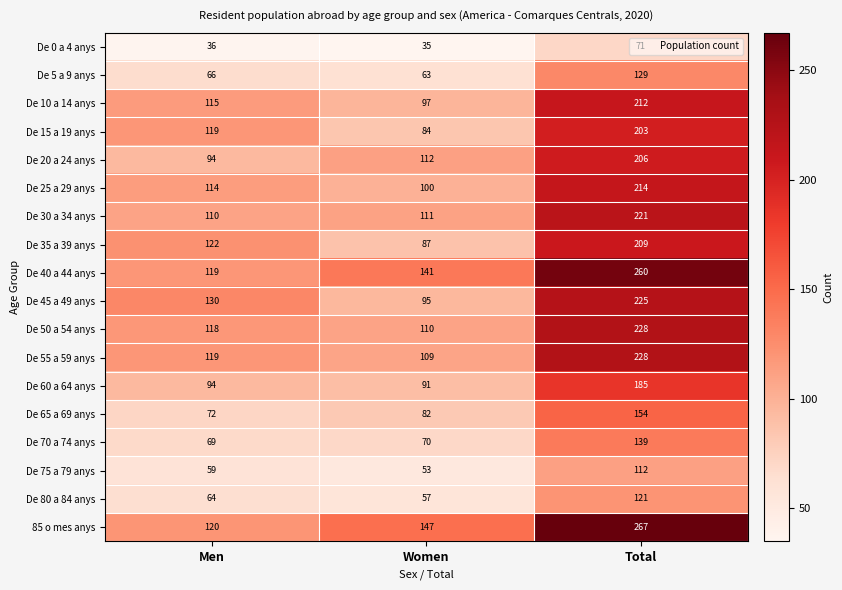

What is the spread (max minus min) of values at Total?

196